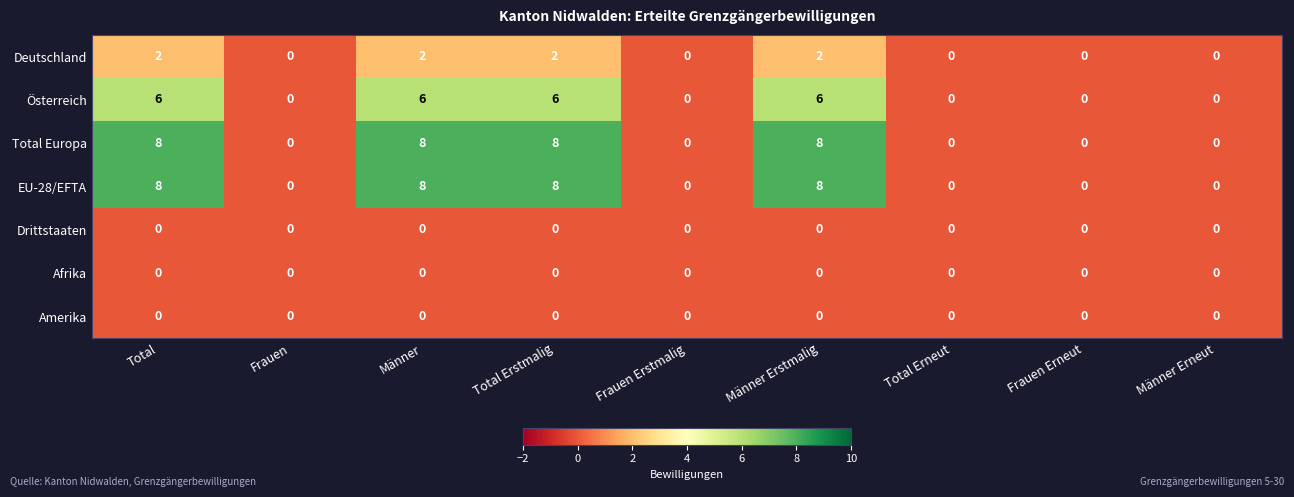

At how many categories does at least one series exceed 7?

4